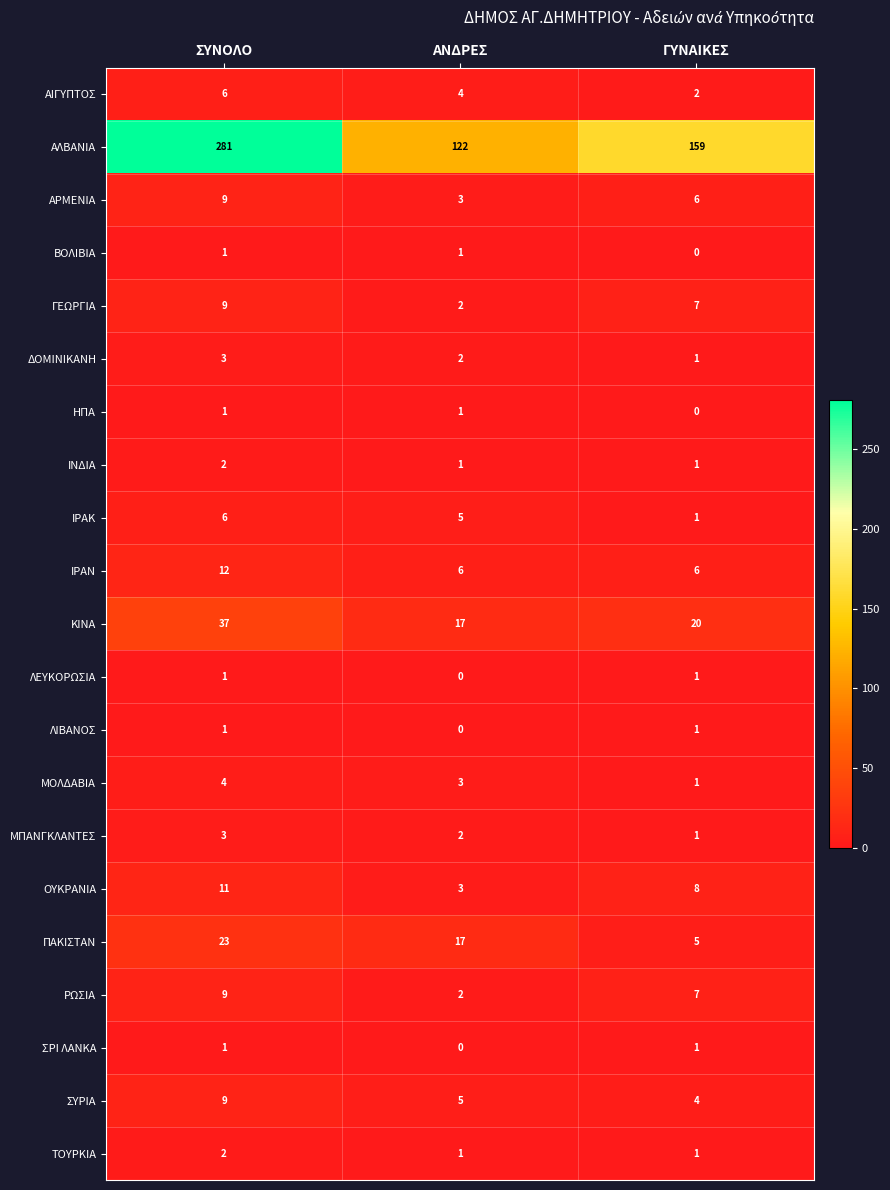

What is the sum of all ΤΟΥΡΚΙΑ values?

4